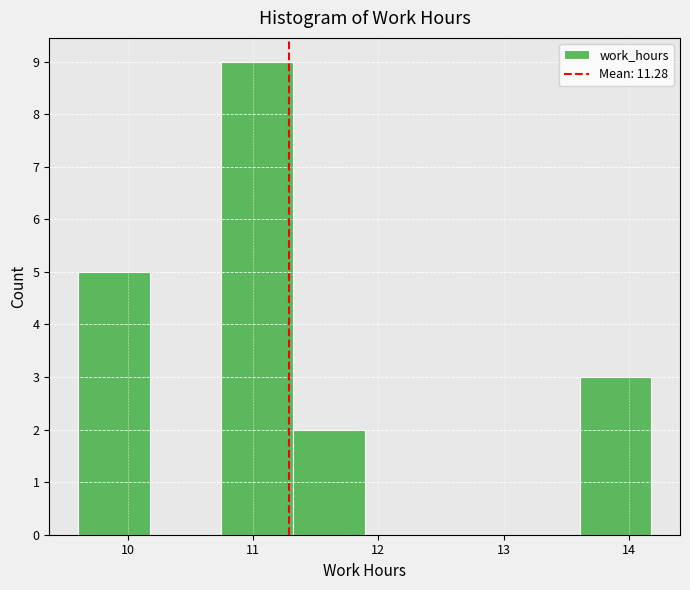

Over which range of the x-axis is the bar tallest?

10.7 to 11.3